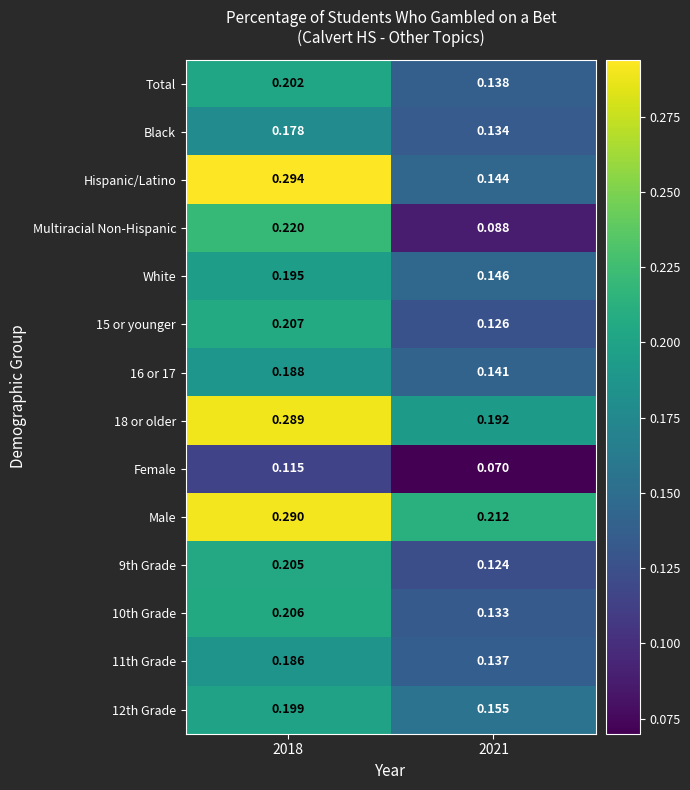

Which series has the largest total across all categories?

Male